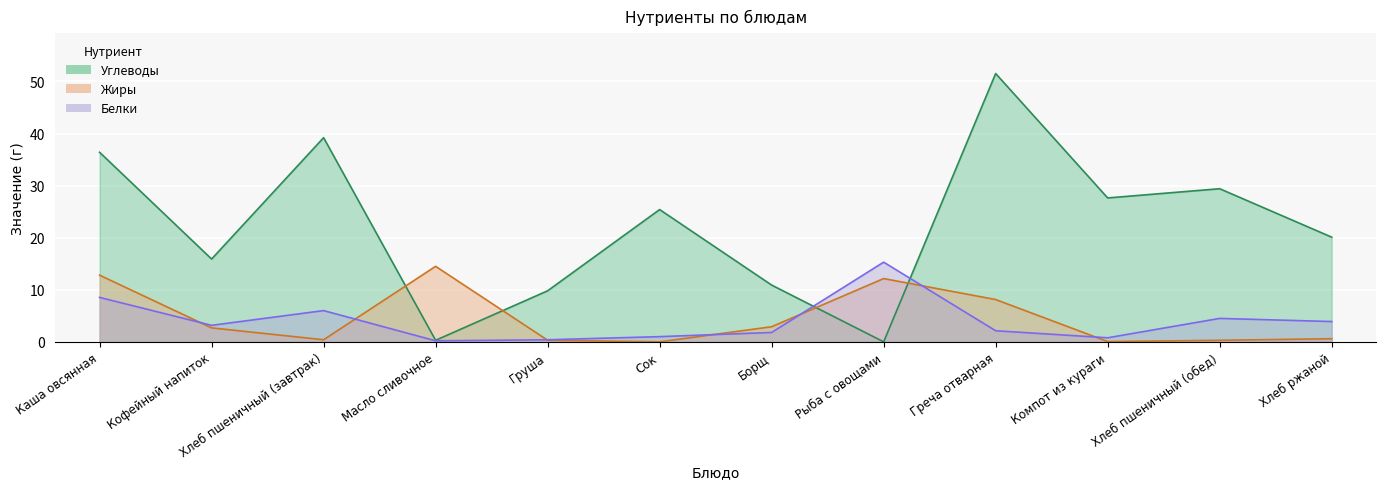

How many data points in Жиры are above 2?

6